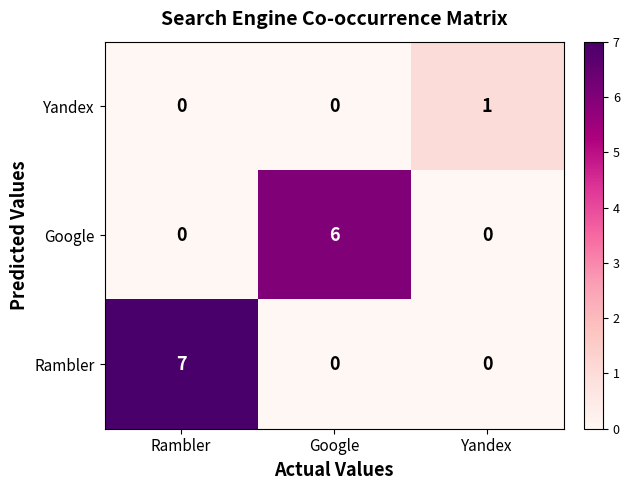

List the series in order of their overall mean, lowest first.

Yandex, Google, Rambler